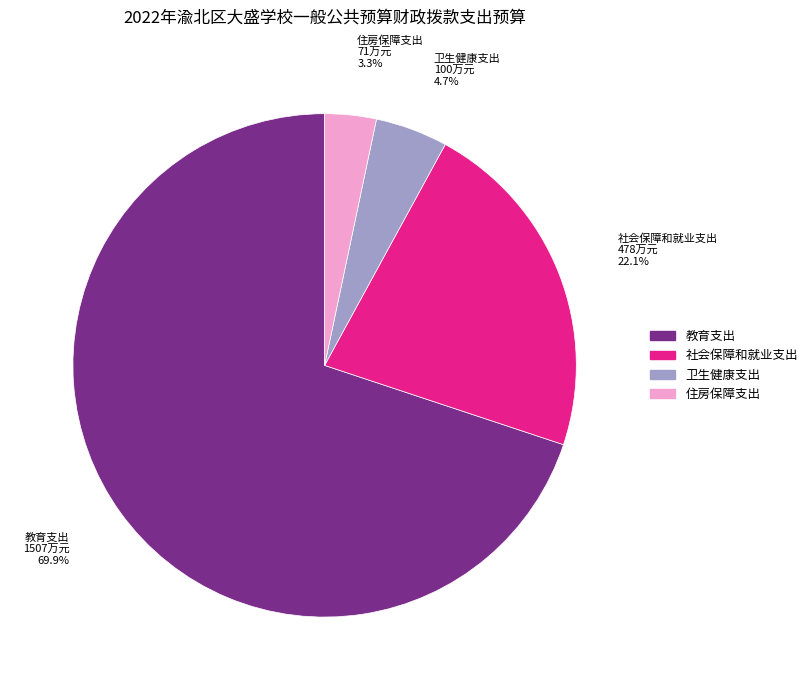

How much of the chart is everything except 教育支出?

30.1%